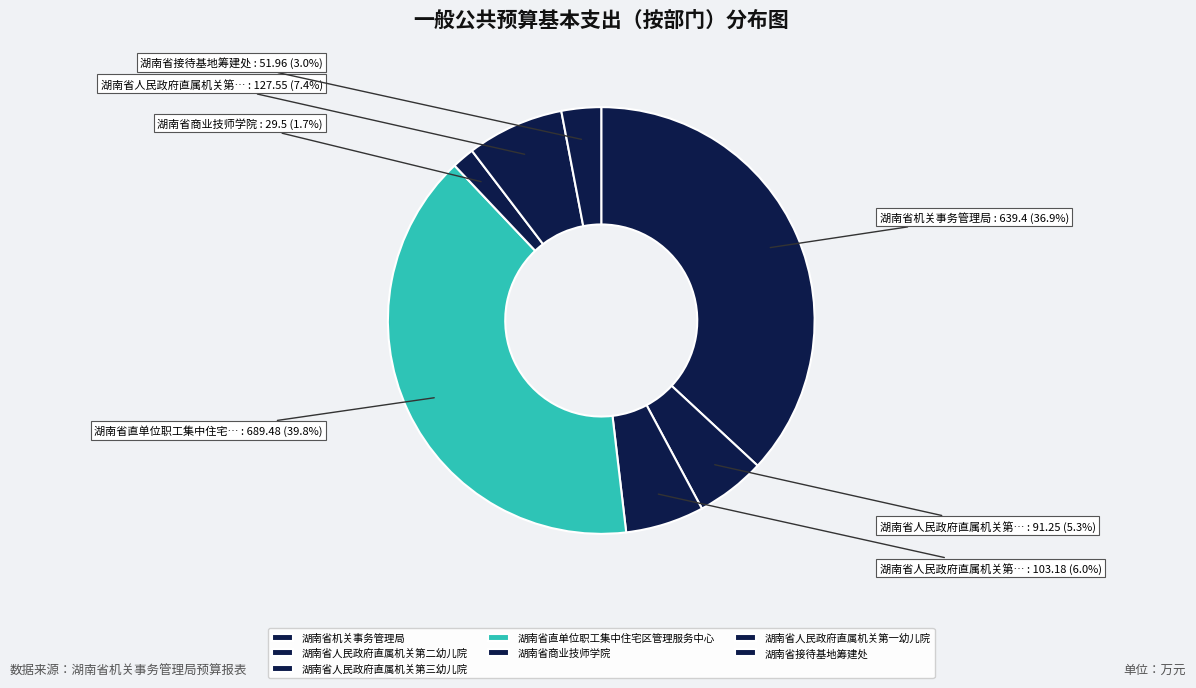

How many slices are in this pie chart?

7